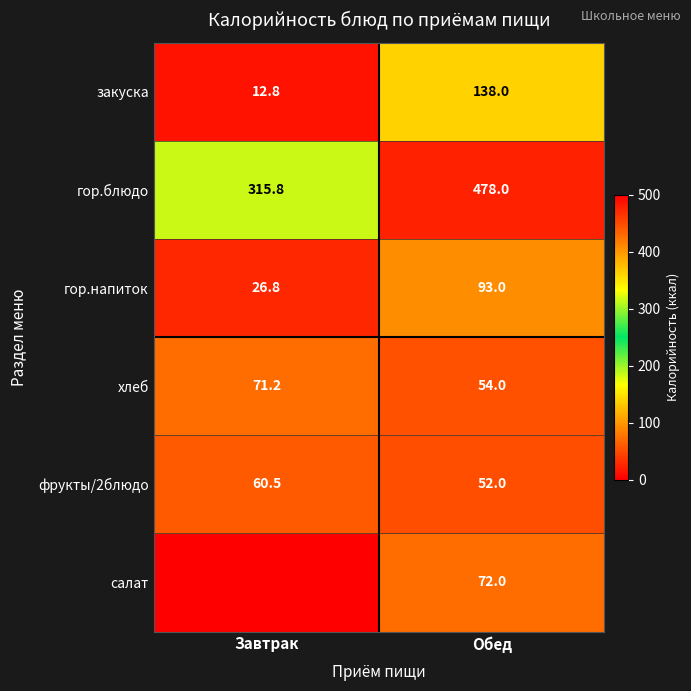

What is the difference between the maximum and minimum values in the фрукты/2блюдо series?

8.5